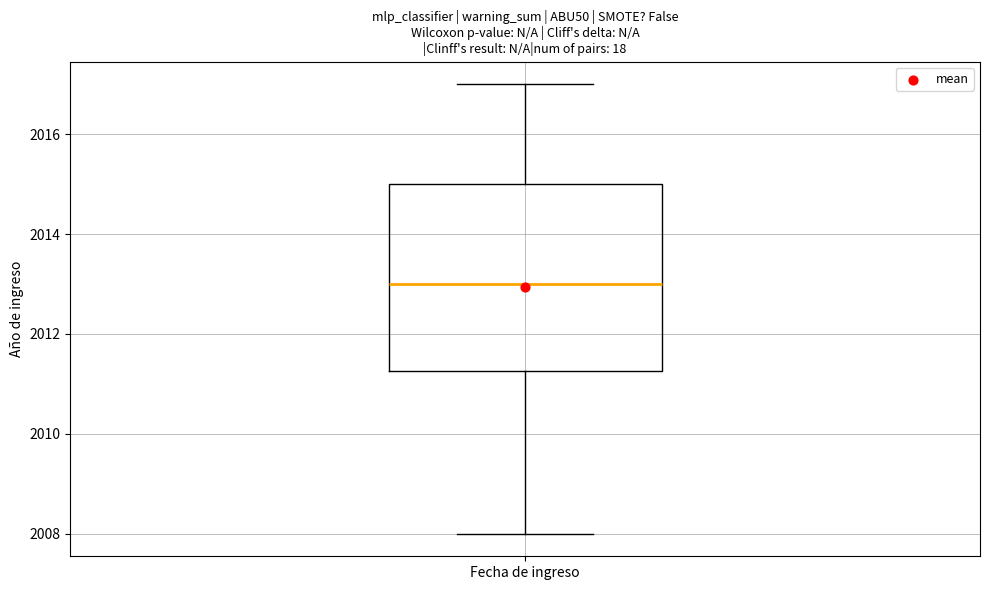

Where is the upper edge of the box for Fecha de ingreso on the y-axis? The values are not printed on the chart, so give them approximately, as read against the axis.

2015.0